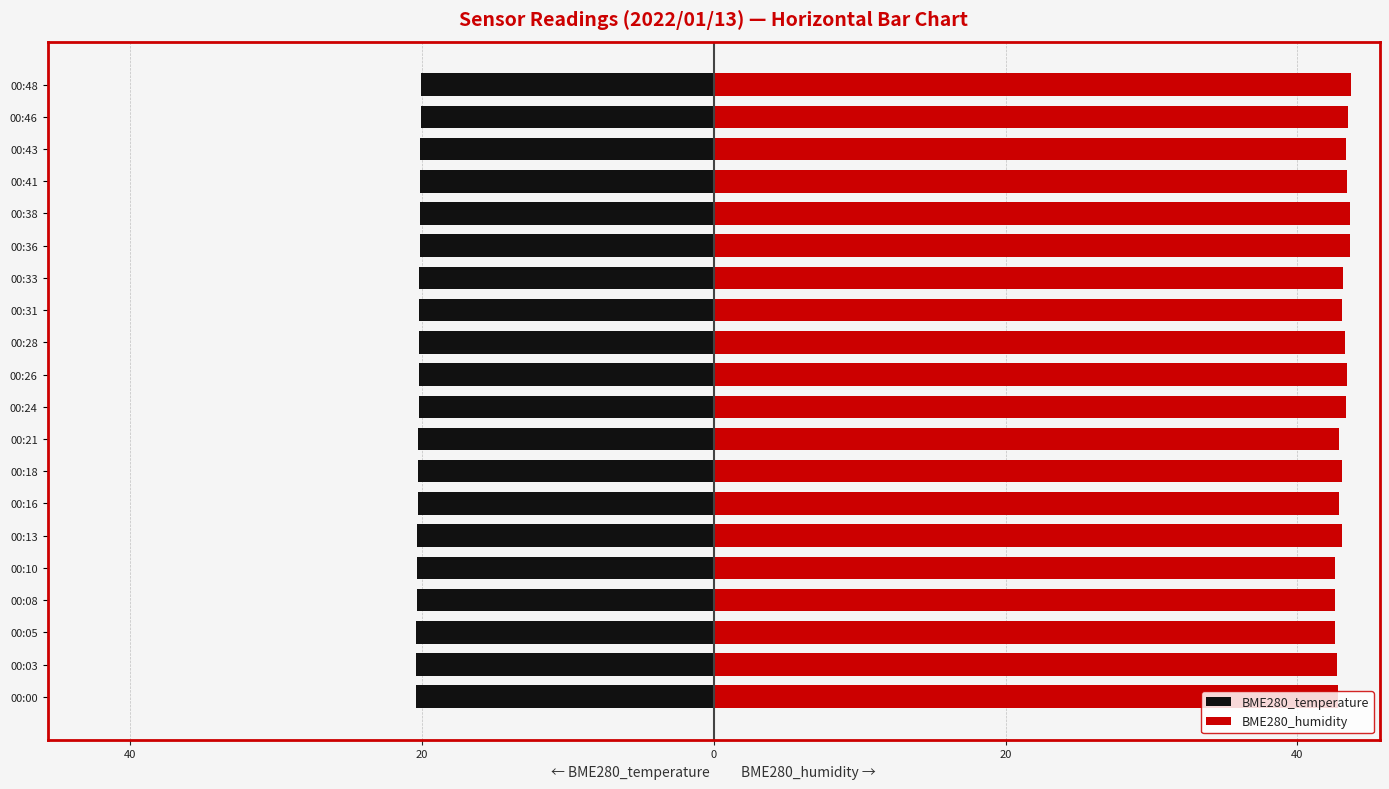

List the series in order of their peak value, lowest first.

BME280_temperature, BME280_humidity